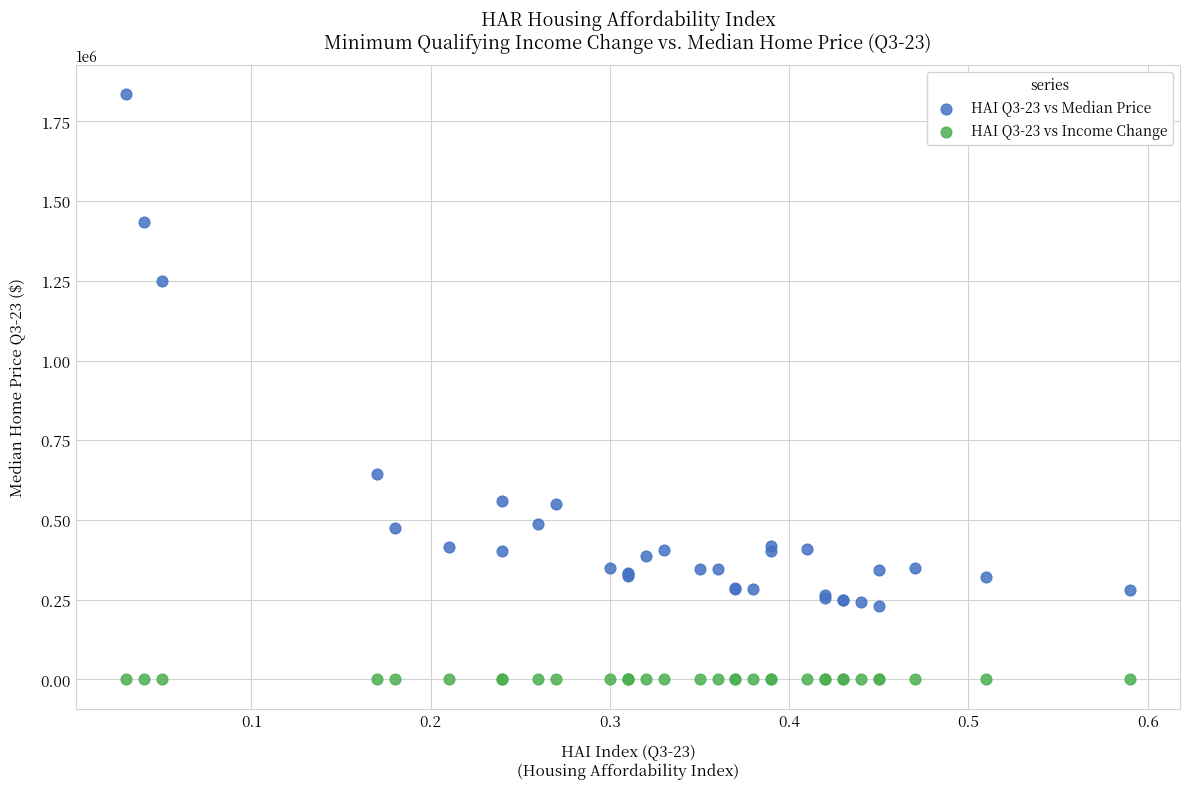

Which series contains the highest Y value?

HAI Q3-23 vs Median Price